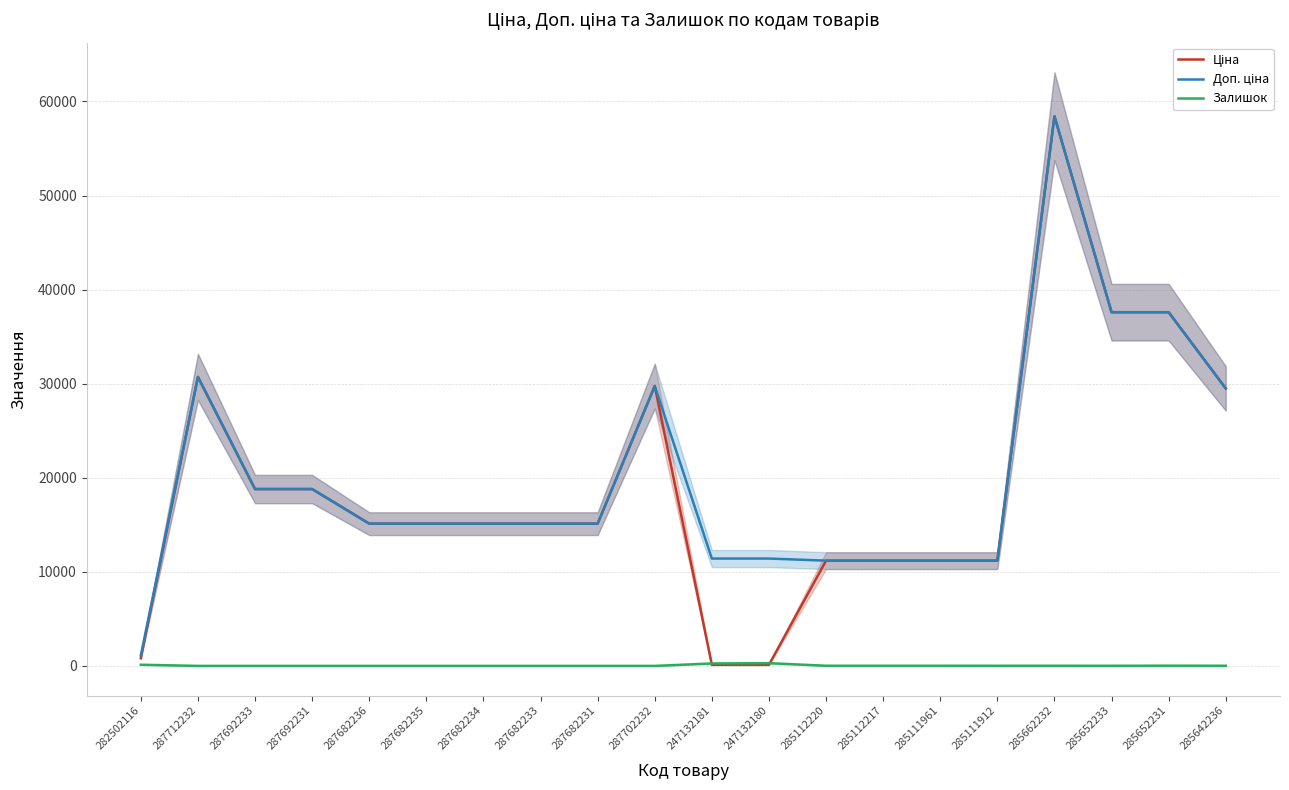

What is the label of the 14th point from the right?

287682234